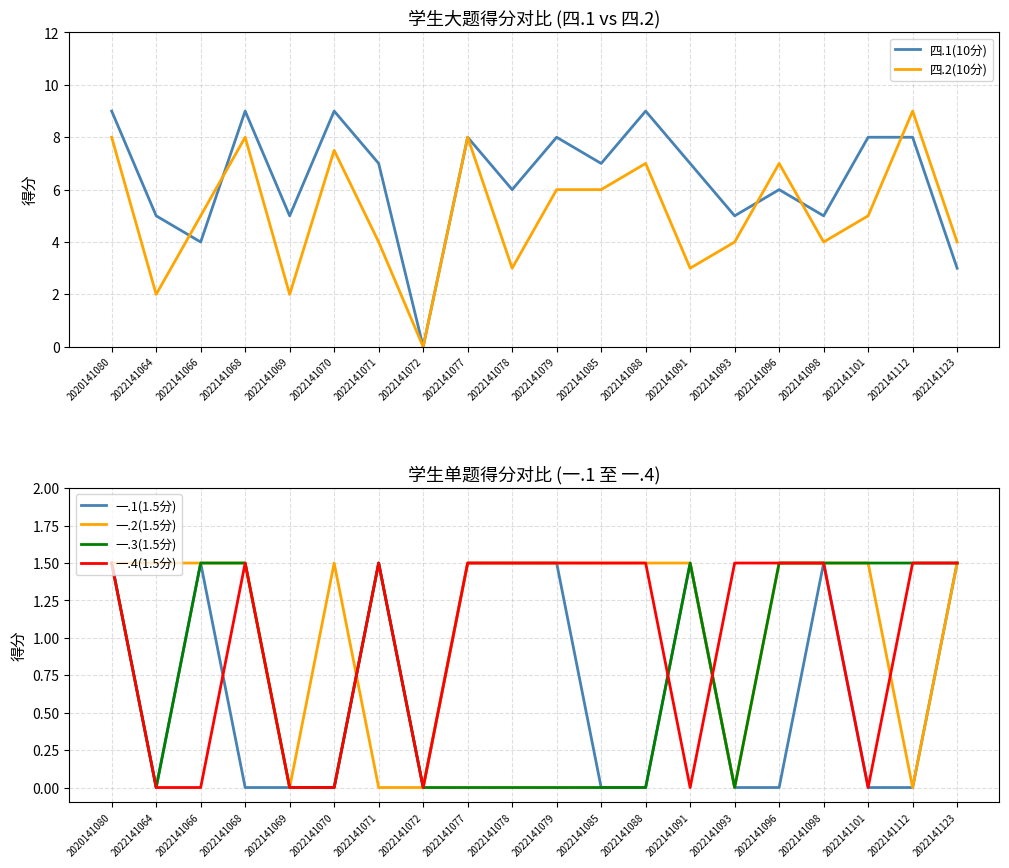

Rank the series by their maximum value, from lowest to highest.

一.1(1.5分), 一.2(1.5分), 一.3(1.5分), 一.4(1.5分), 四.1(10分), 四.2(10分)